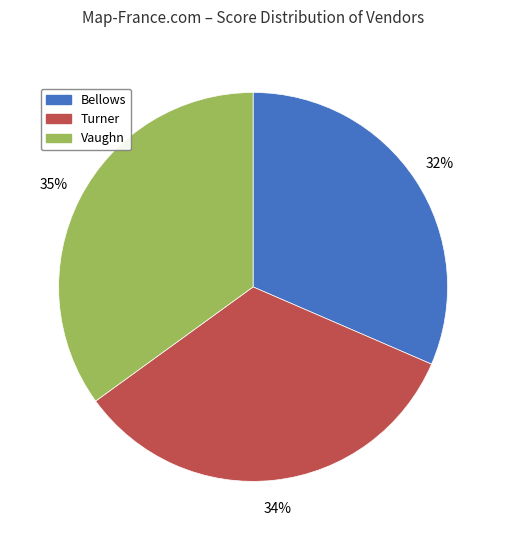

To the nearest percent, what is the average slice percentage?

33%